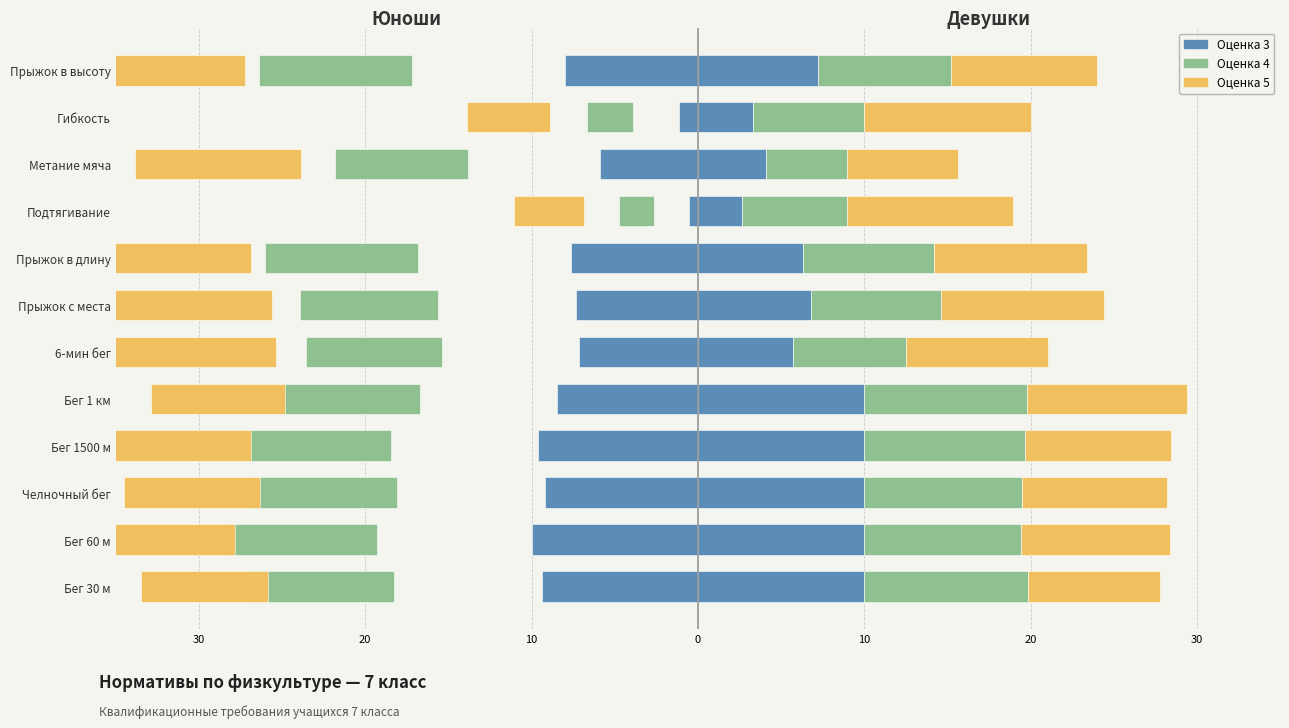

Does the chart contain stacked bars?

No